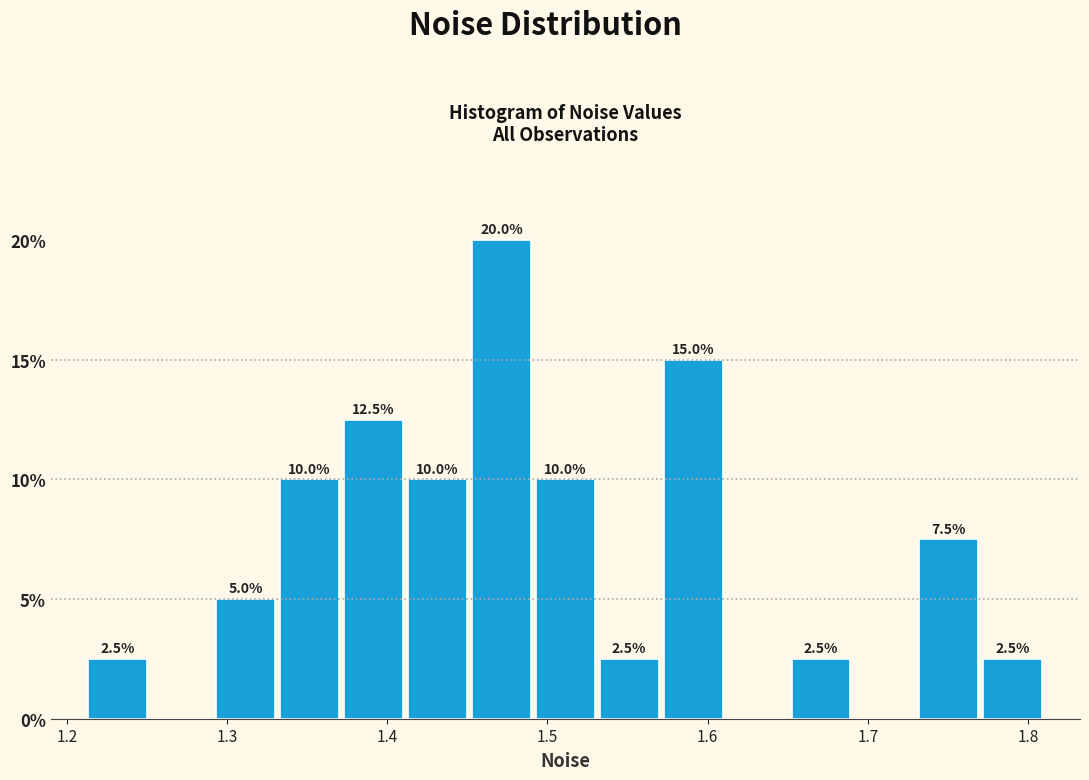

Read against the x-axis, roughly where is the centre of the tallest bar?

1.47